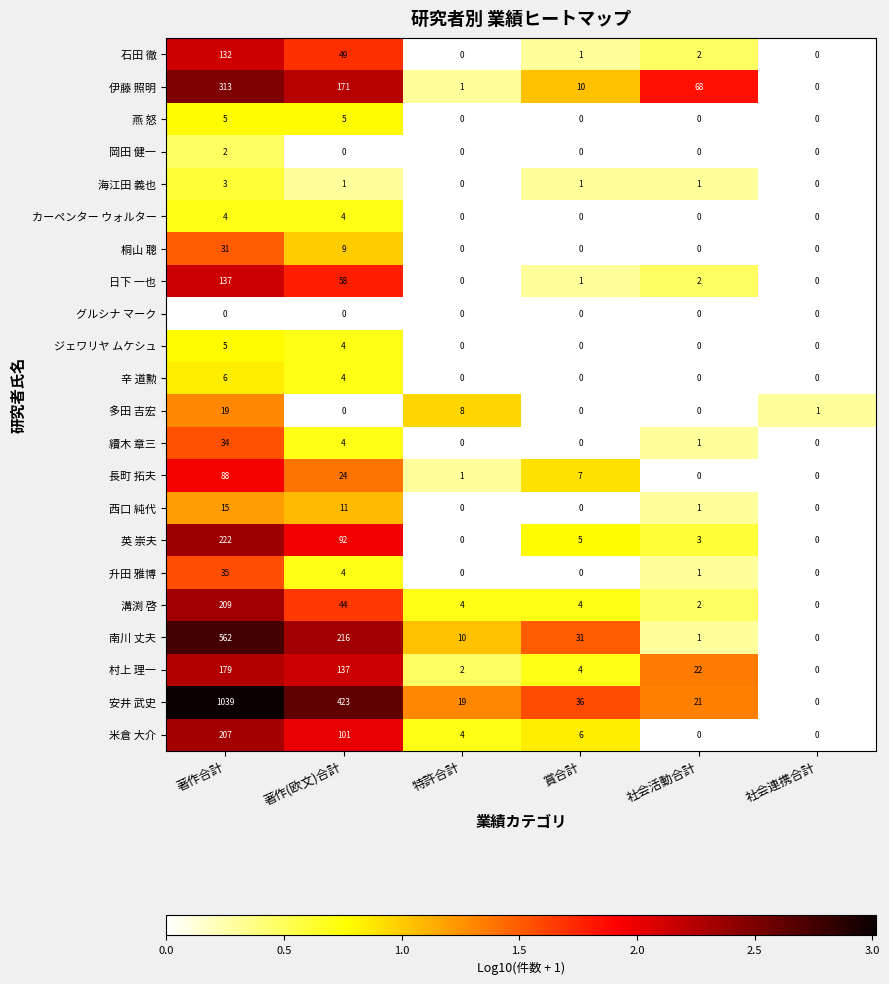

Read the 村上 理一 value at 社会活動合計.

22